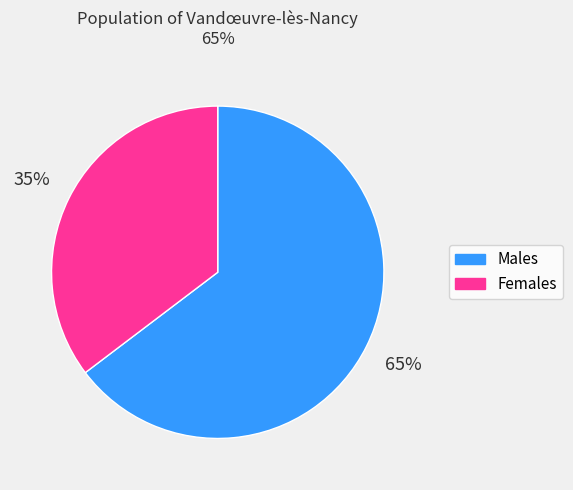

Count the number of slices in the pie.

2